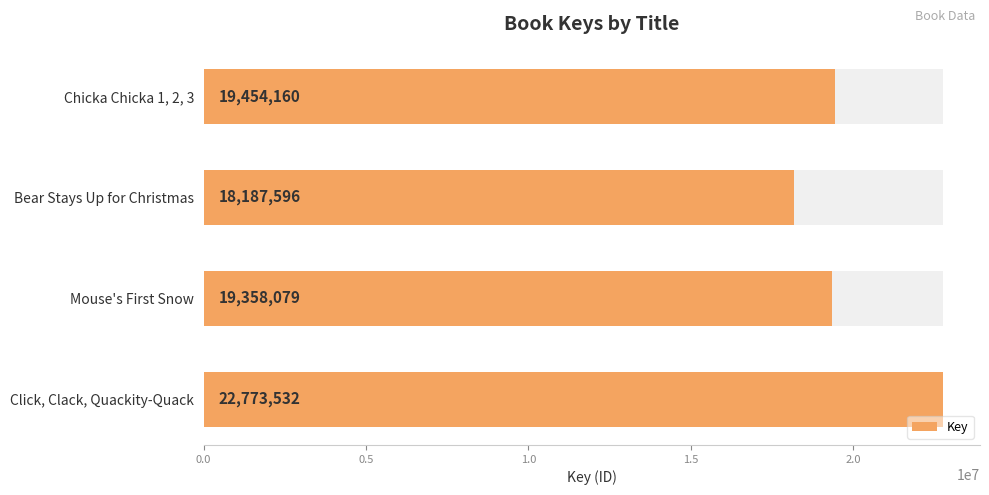

What position from the right is Bear Stays Up for Christmas?

3